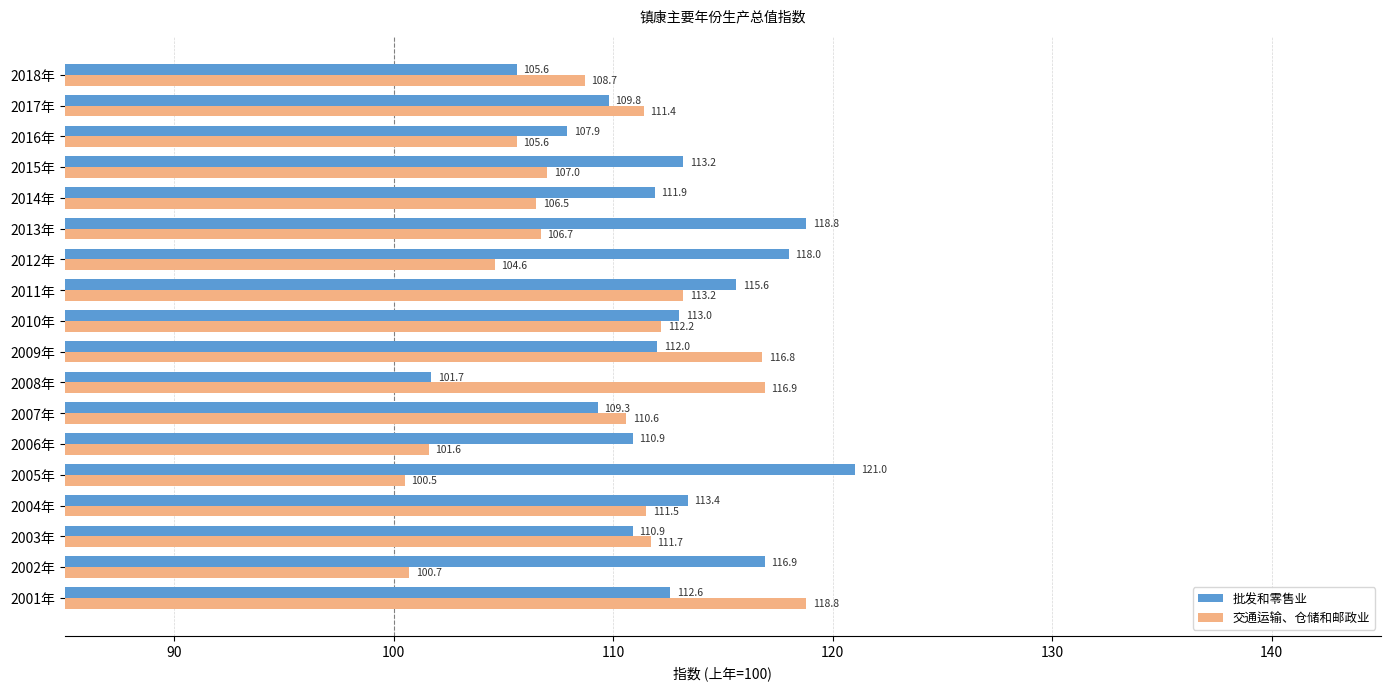

Where is 交通运输、仓储和邮政业 nearest to the value 109?

2018年